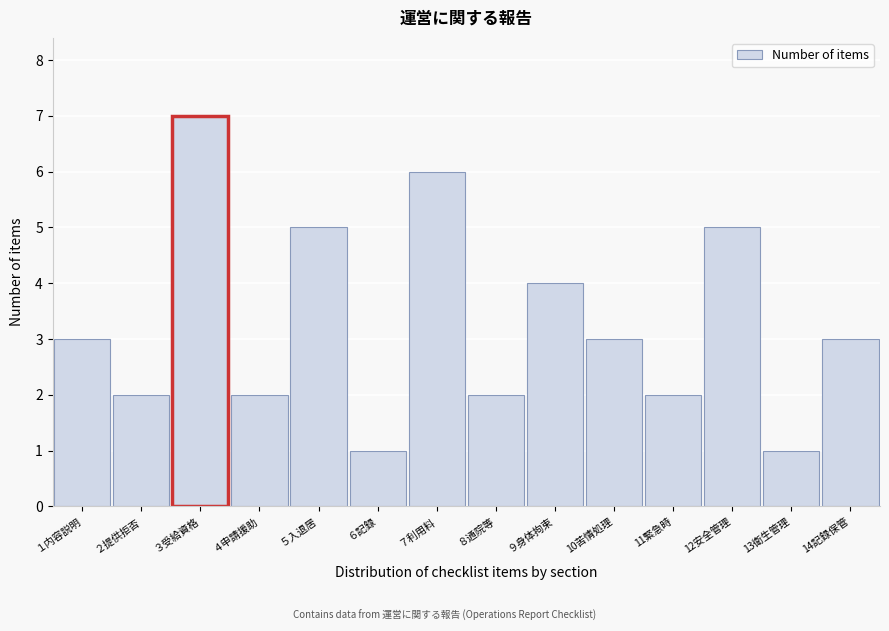

Reading right to left, list all the values displayed in this chart.

14記録保管=3	13衛生管理=1	12安全管理=5	11緊急時=2	10苦情処理=3	９身体拘束=4	８通院等=2	７利用料=6	６記録=1	５入退居=5	４申請援助=2	３受給資格=7	２提供拒否=2	１内容説明=3